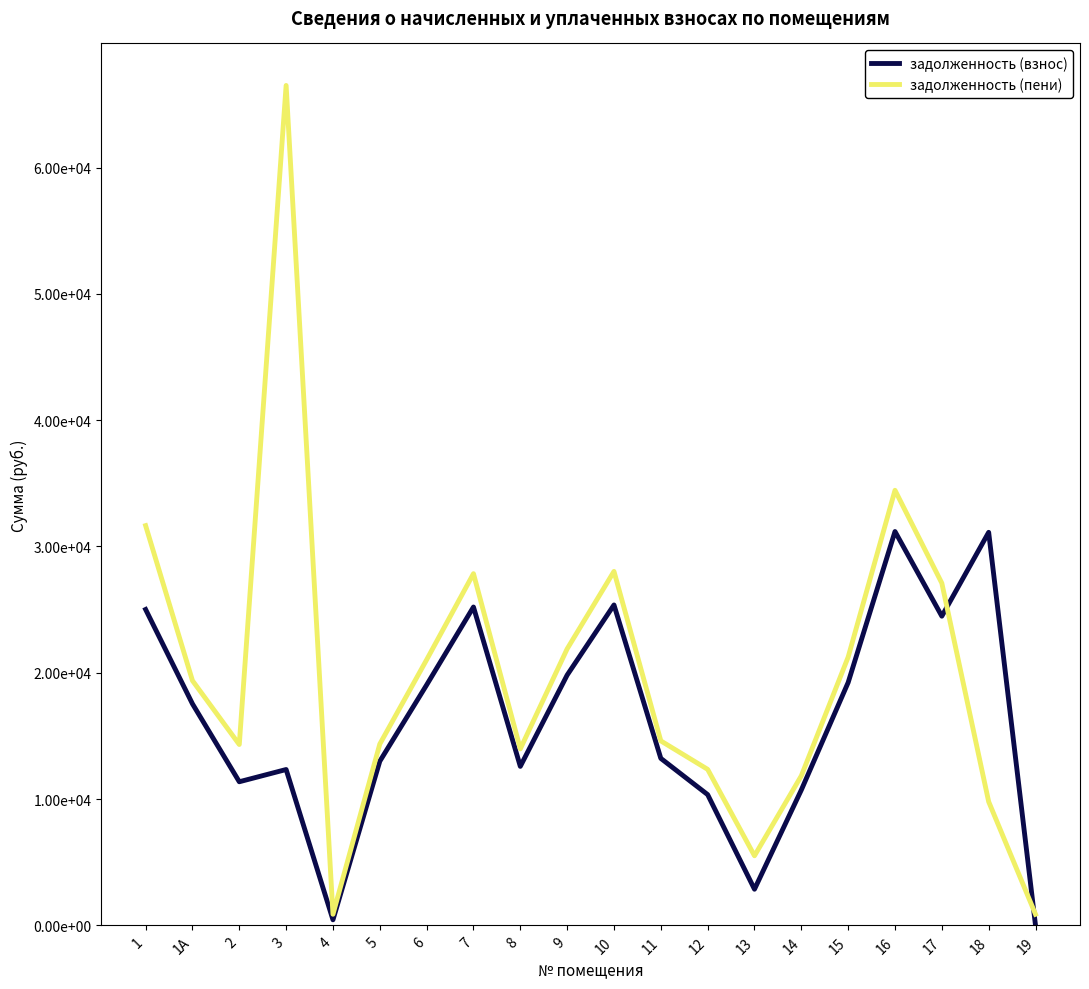

After their last crossing, which series has the higher values: задолженность (взнос) or задолженность (пени)?

задолженность (пени)